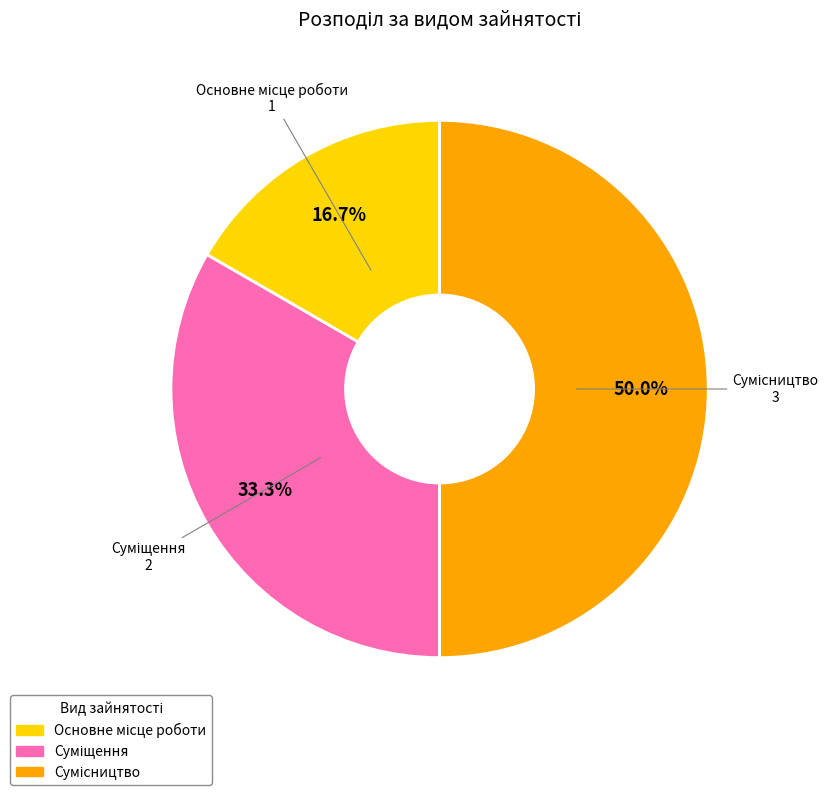

Is it true that Основне місце роботи is 30% of the pie?

False